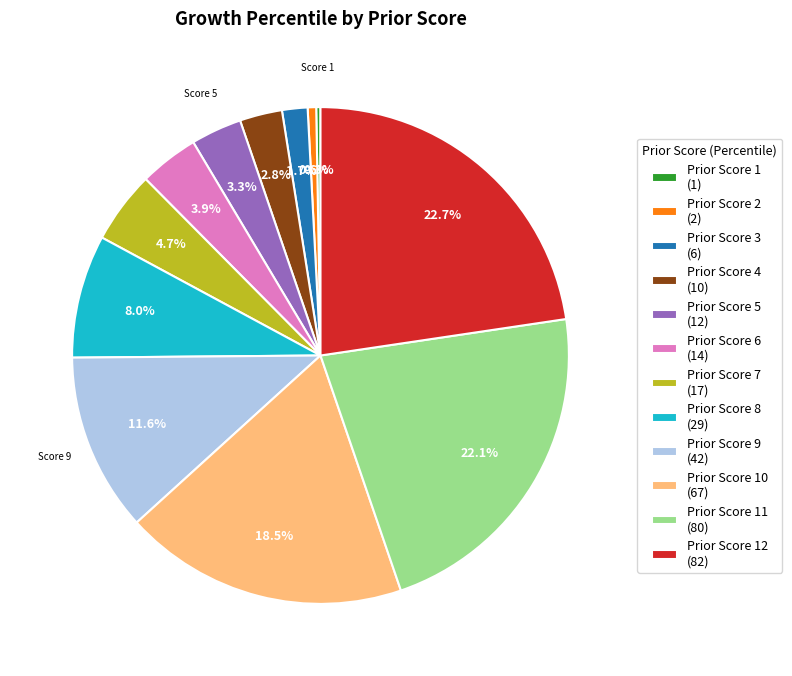

Which has a higher value, Prior Score 5 (12) or Prior Score 11 (80)?

Prior Score 11 (80)